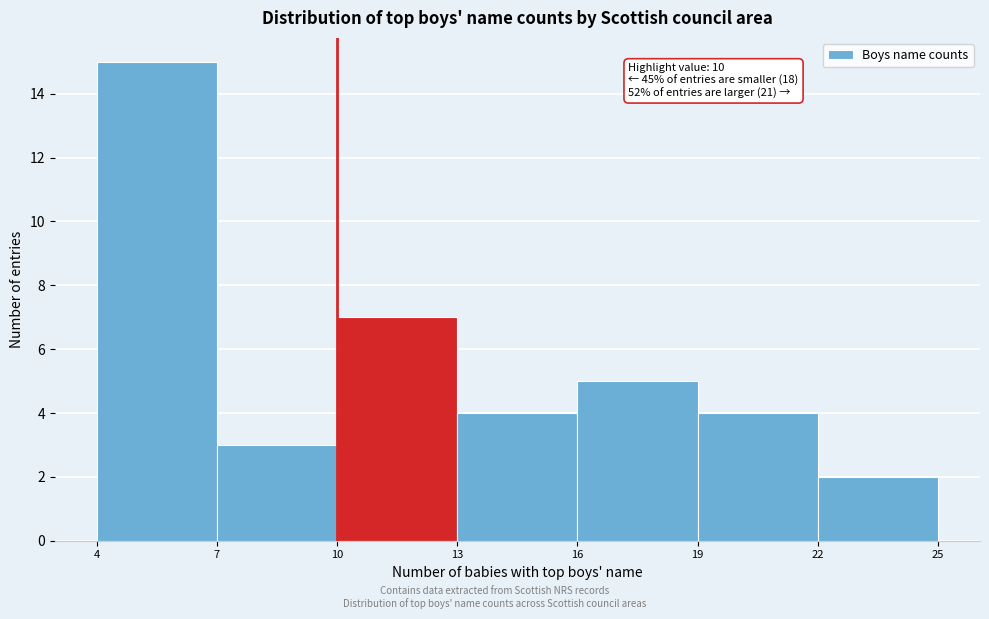

Over which range of the x-axis is the bar tallest?

4 to 7